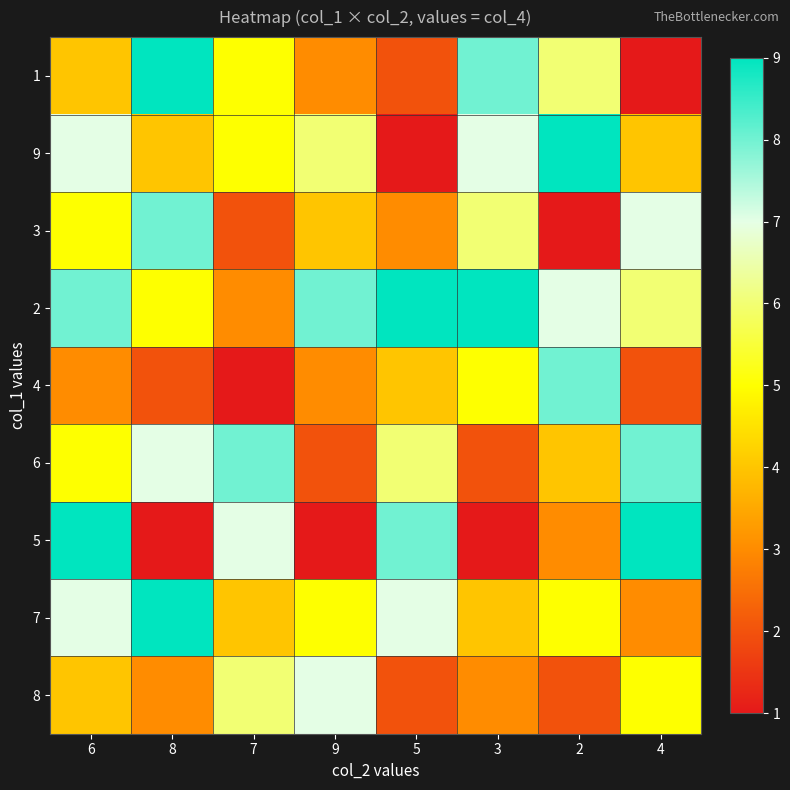

Between 7 and 3, which is larger?

3